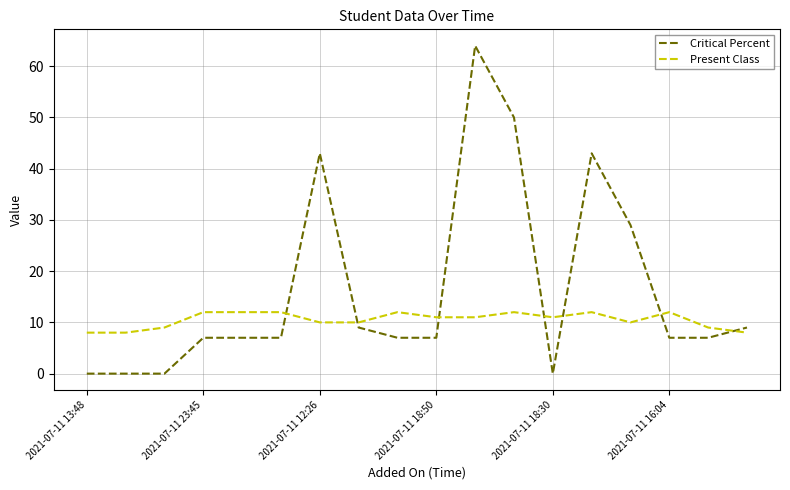

What is the difference between the maximum and minimum values in the Present Class series?

4